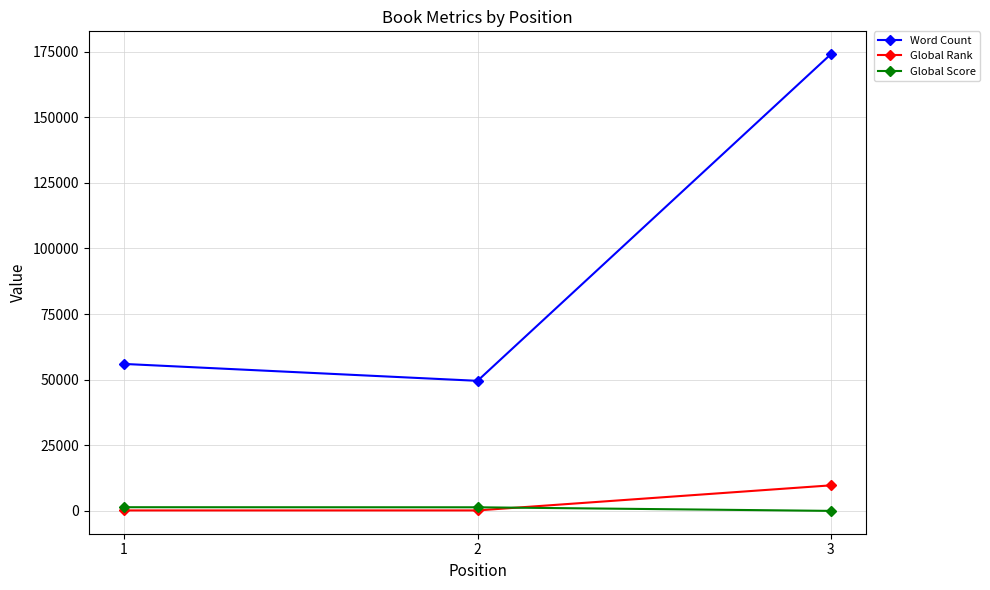

What is the highest value of the Word Count series?

174000